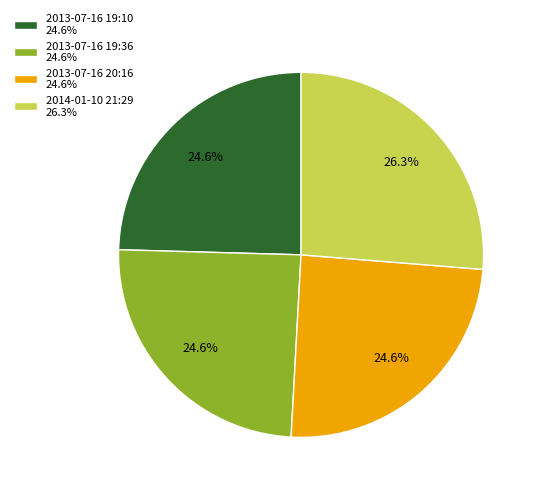

Count the number of slices in the pie.

4